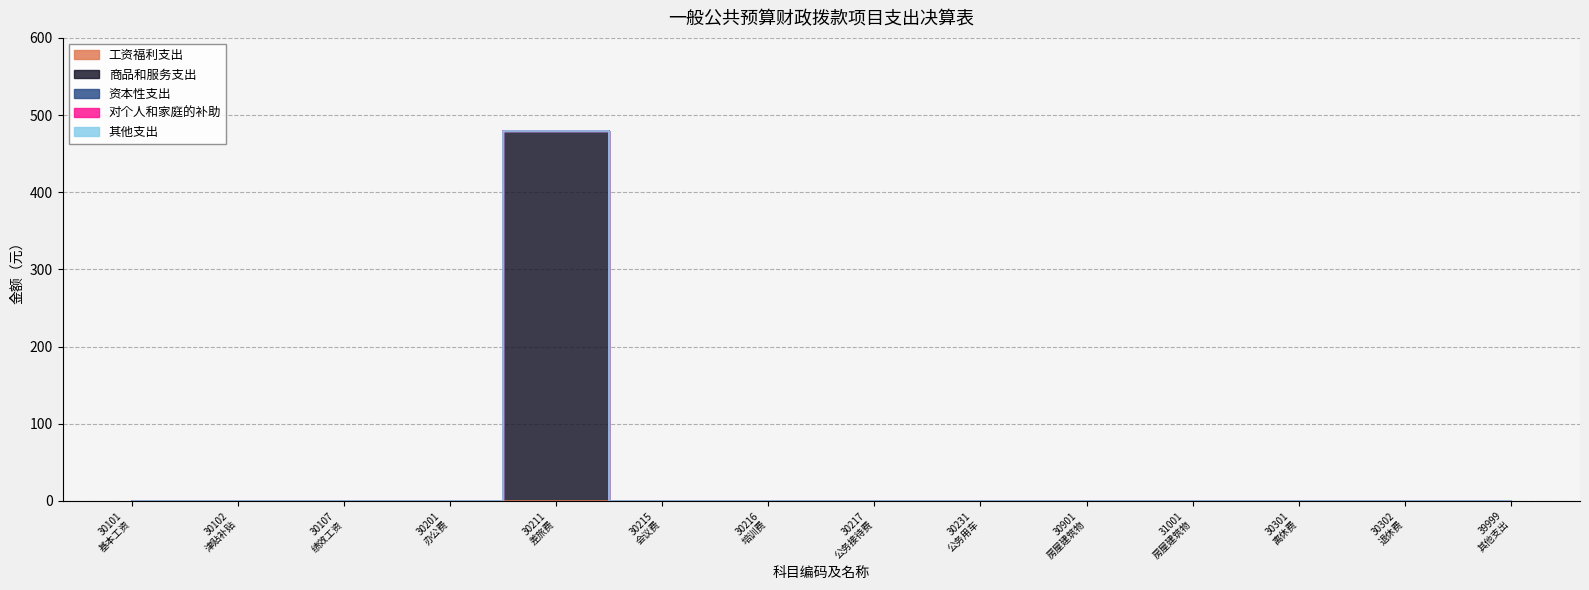

At 399, list the series in order from smallest to largest.

工资福利支出, 商品和服务支出, 资本性支出, 对个人和家庭的补助, 其他支出